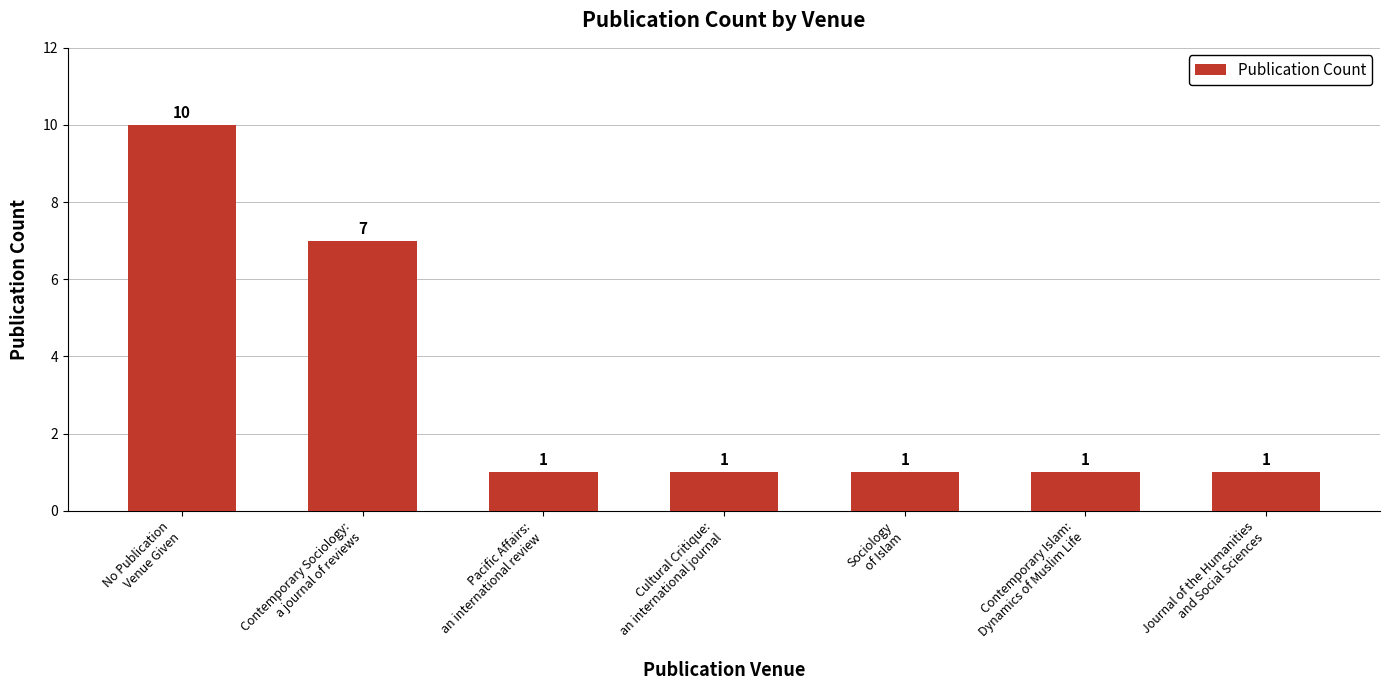

How many data points are above 1?

2